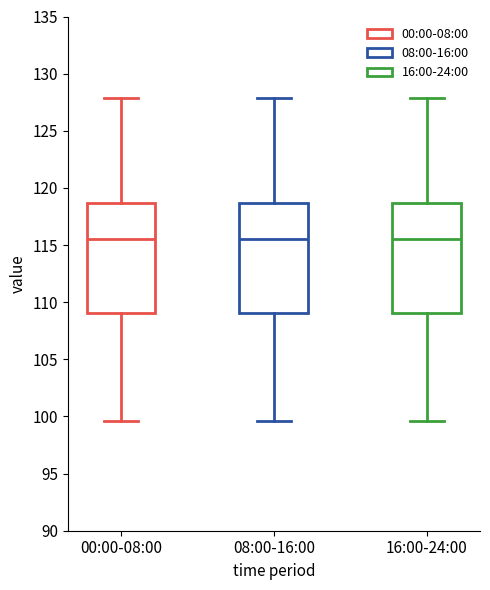

Where does the upper whisker of the box for 00:00-08:00 end on the y-axis? The values are not printed on the chart, so give them approximately, as read against the axis.

128.0